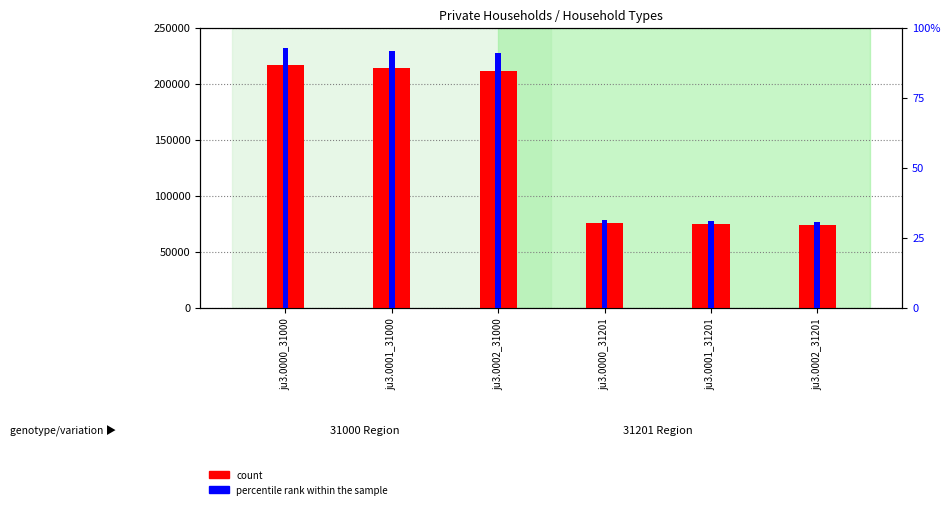

What are all the series names shown in the legend?

count, percentile rank within the sample